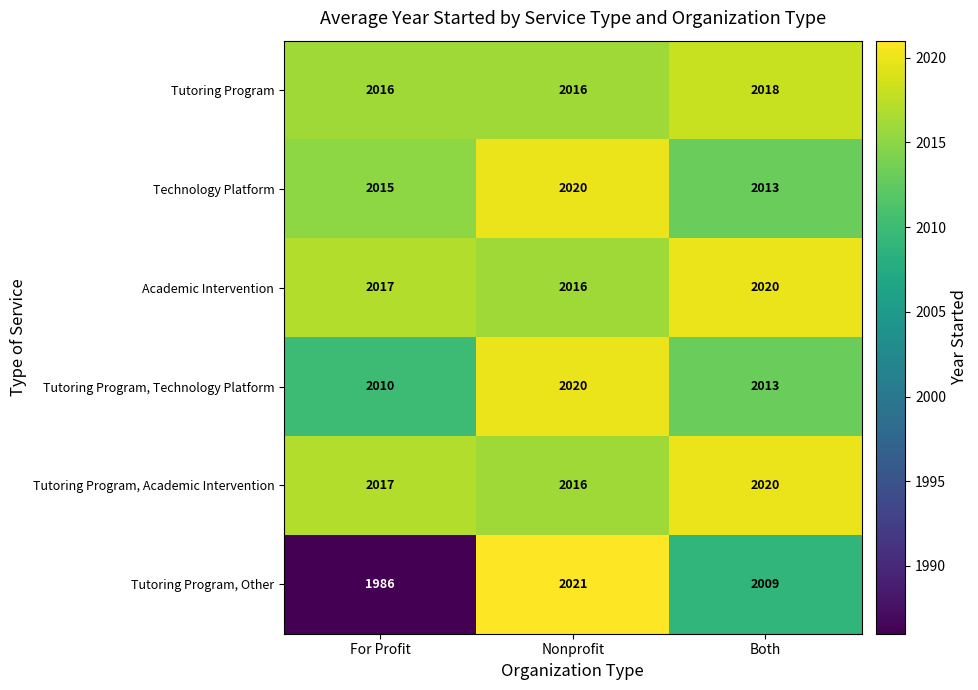

Count the number of data series in this chart.

6